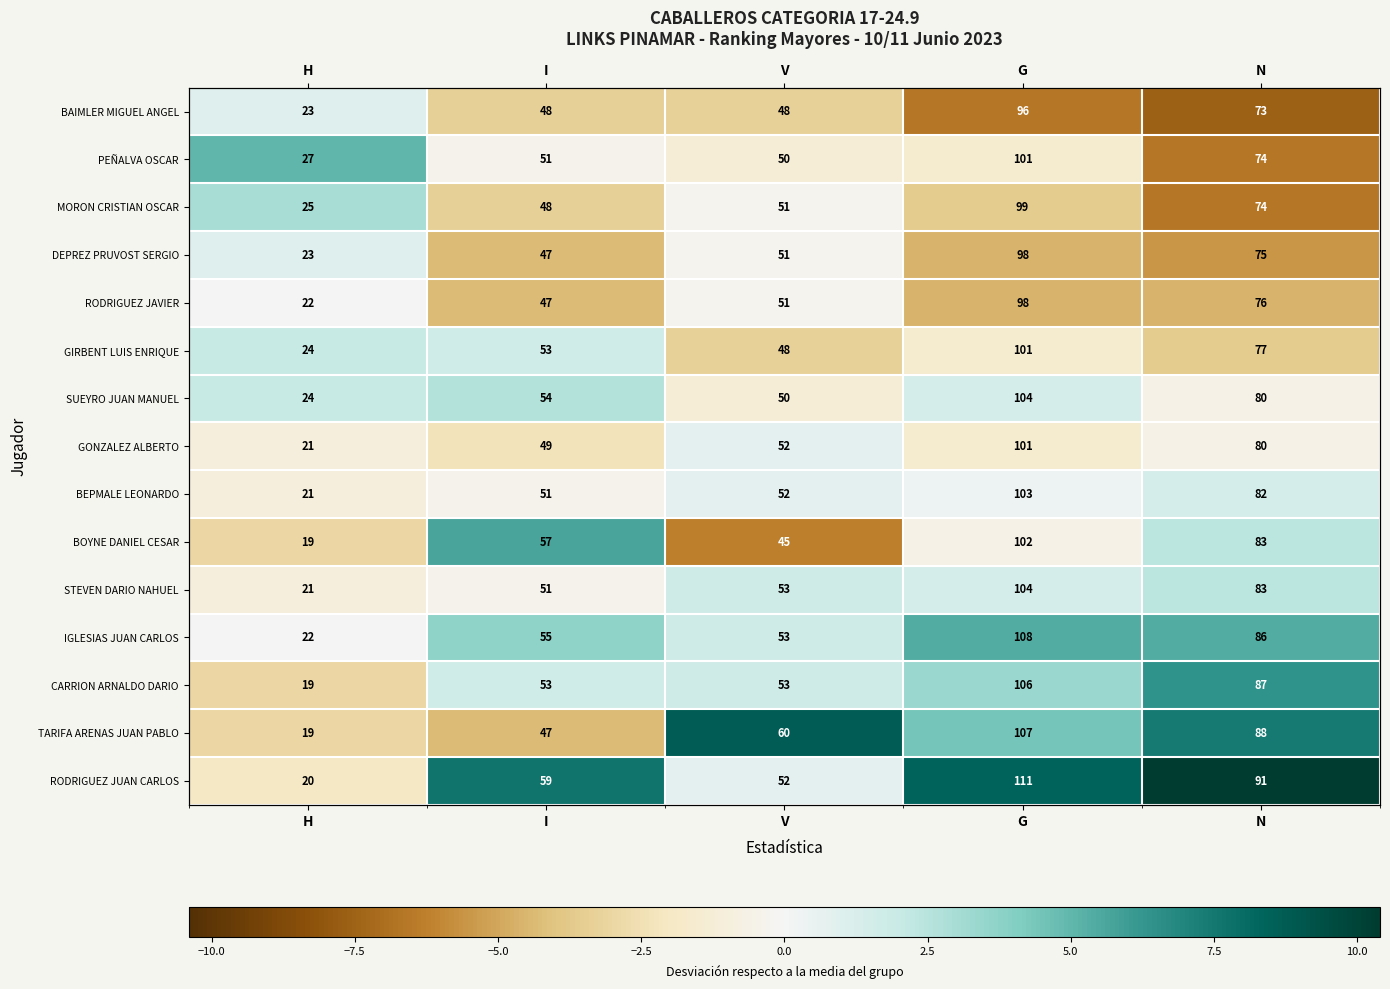

At which category is the sum across all series the highest?

G